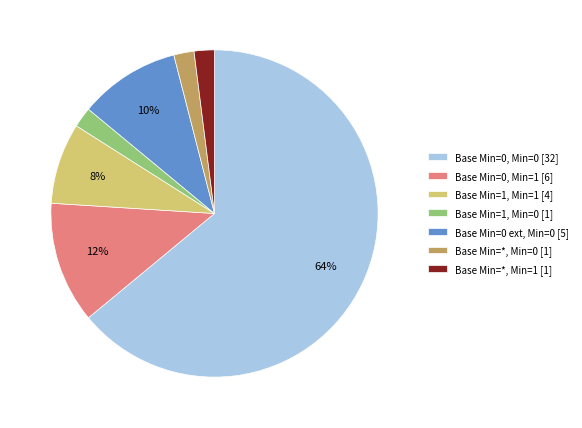

Count the number of slices in the pie.

7